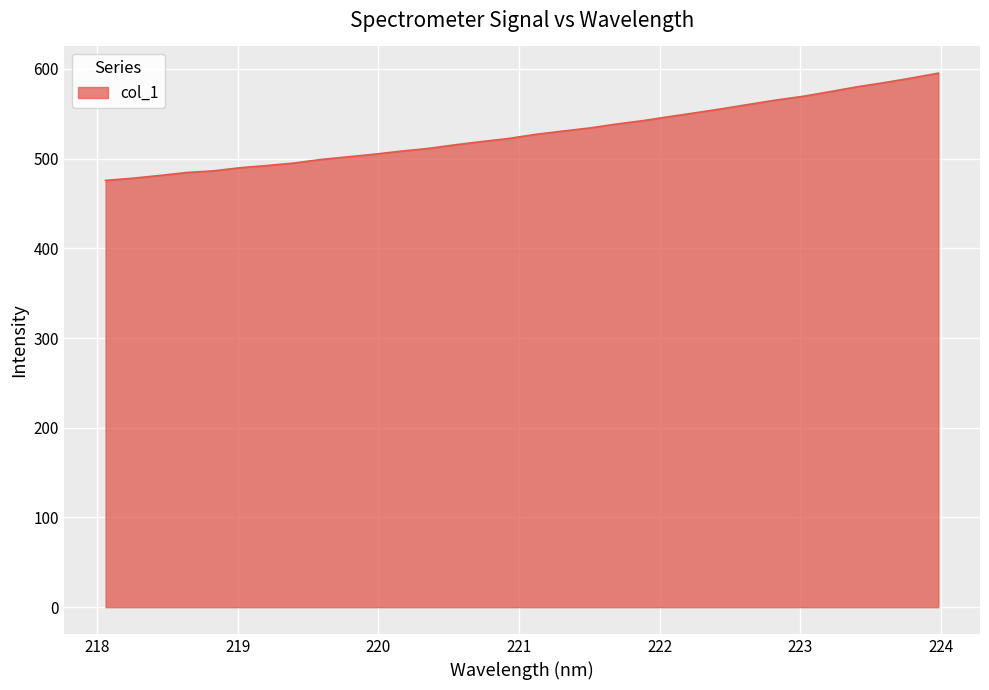

How many lines are shown in the chart?

1